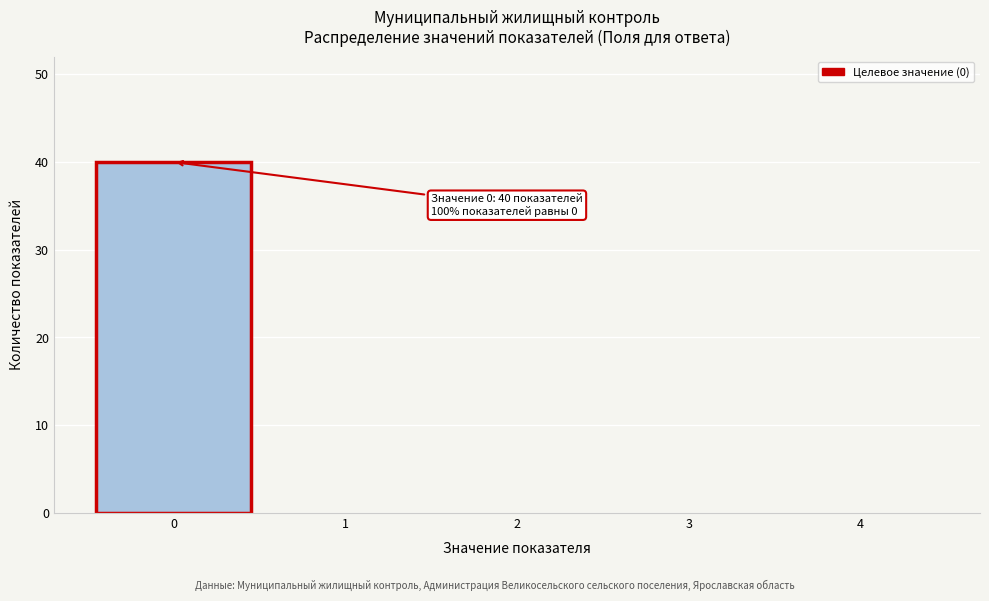

Reading right to left, transcribe all the data shown in this chart.

4=0	3=0	2=0	1=0	0=40